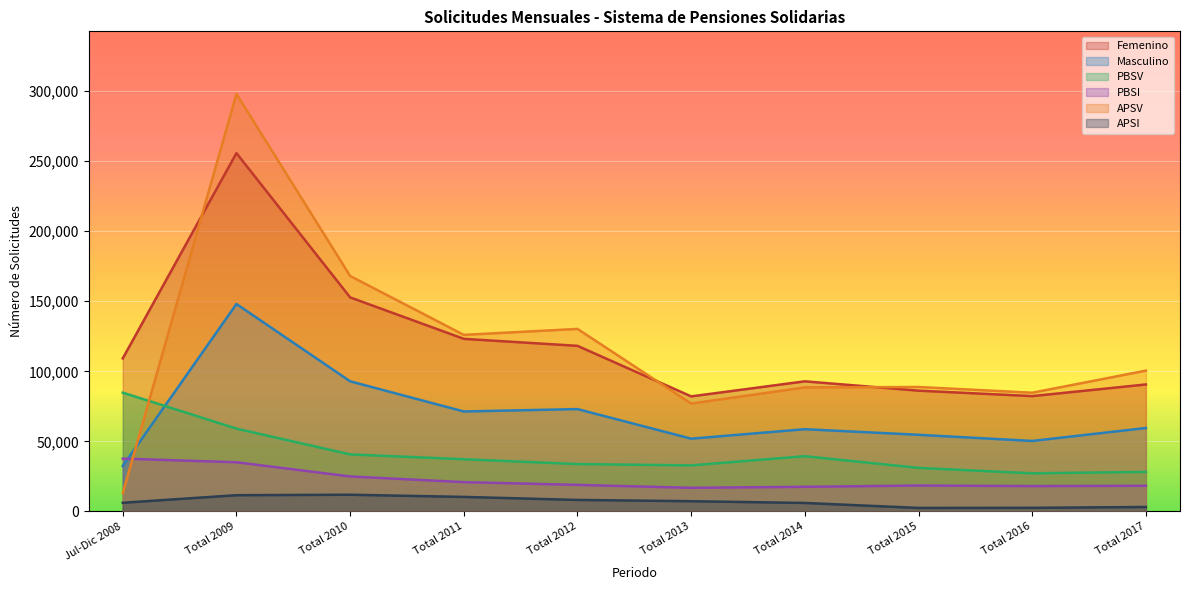

At which category does APSV reach its first local peak?

Total 2009